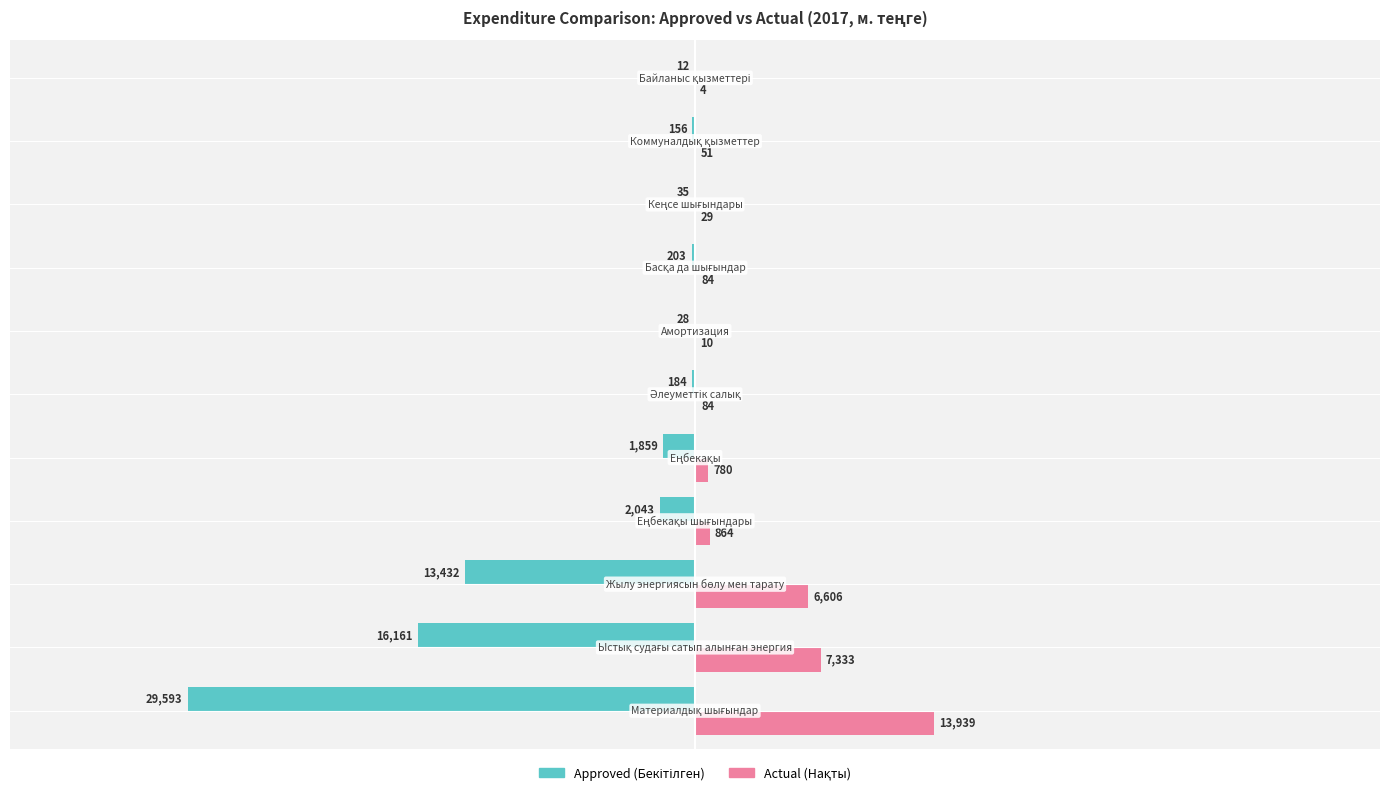

Count the number of categories in the chart.

11